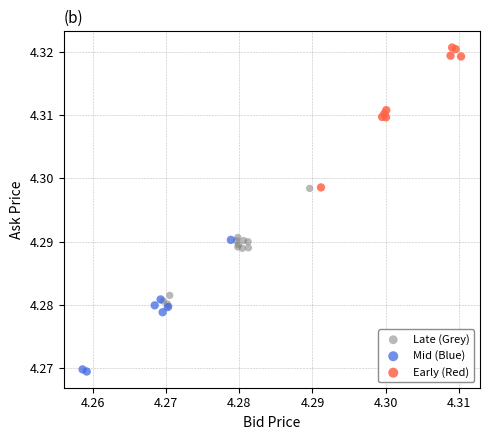

Which series reaches the maximum Y coordinate?

Early (Red)